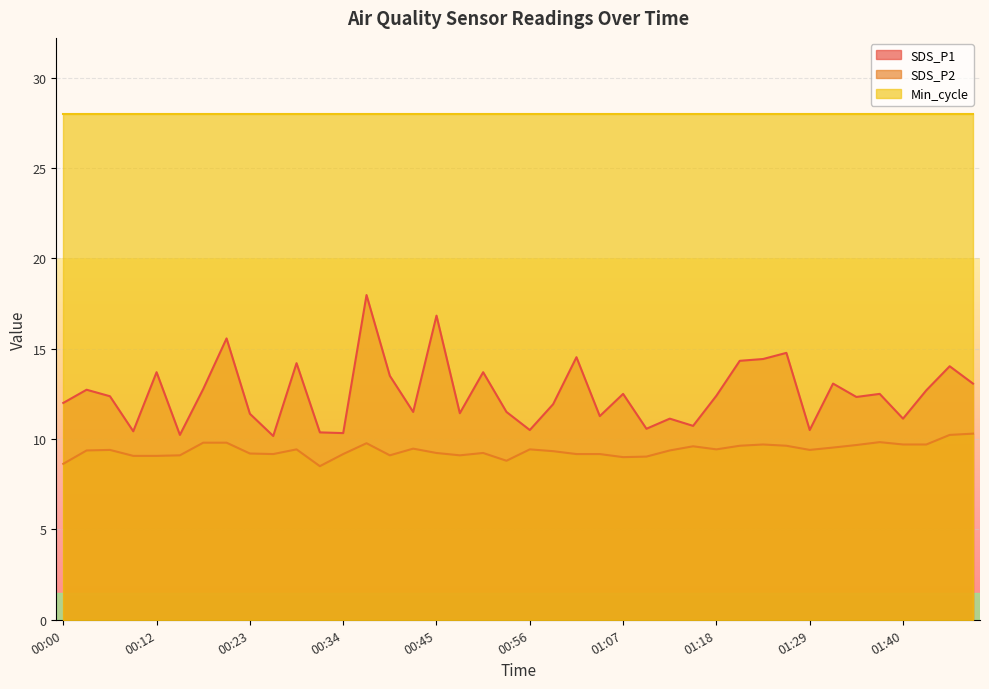

How many values in the SDS_P1 series exceed 12?

22